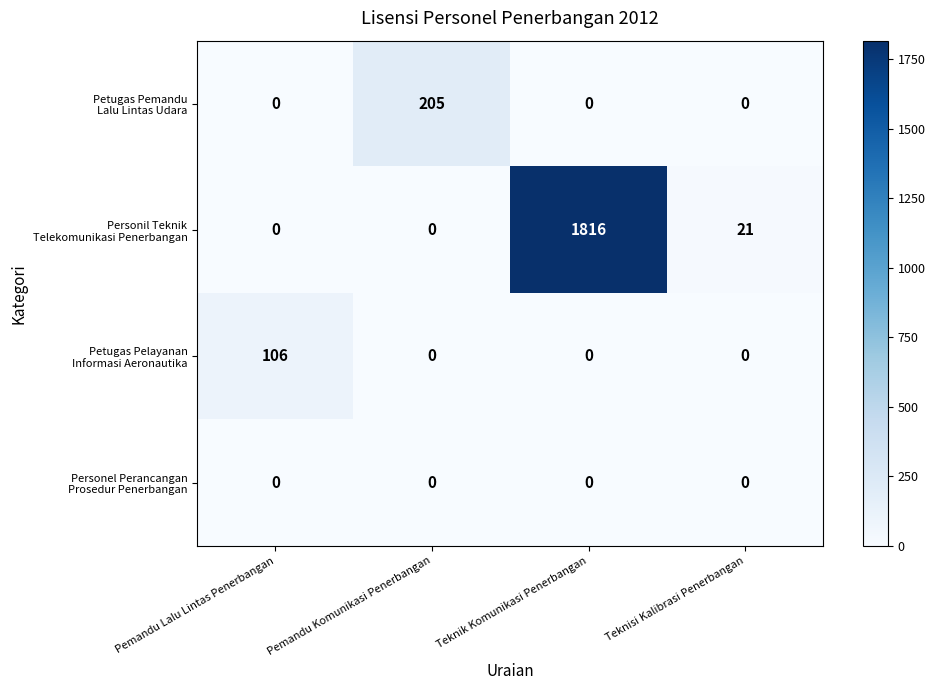

What is the spread (max minus min) of values at Teknisi Kalibrasi Penerbangan?

21